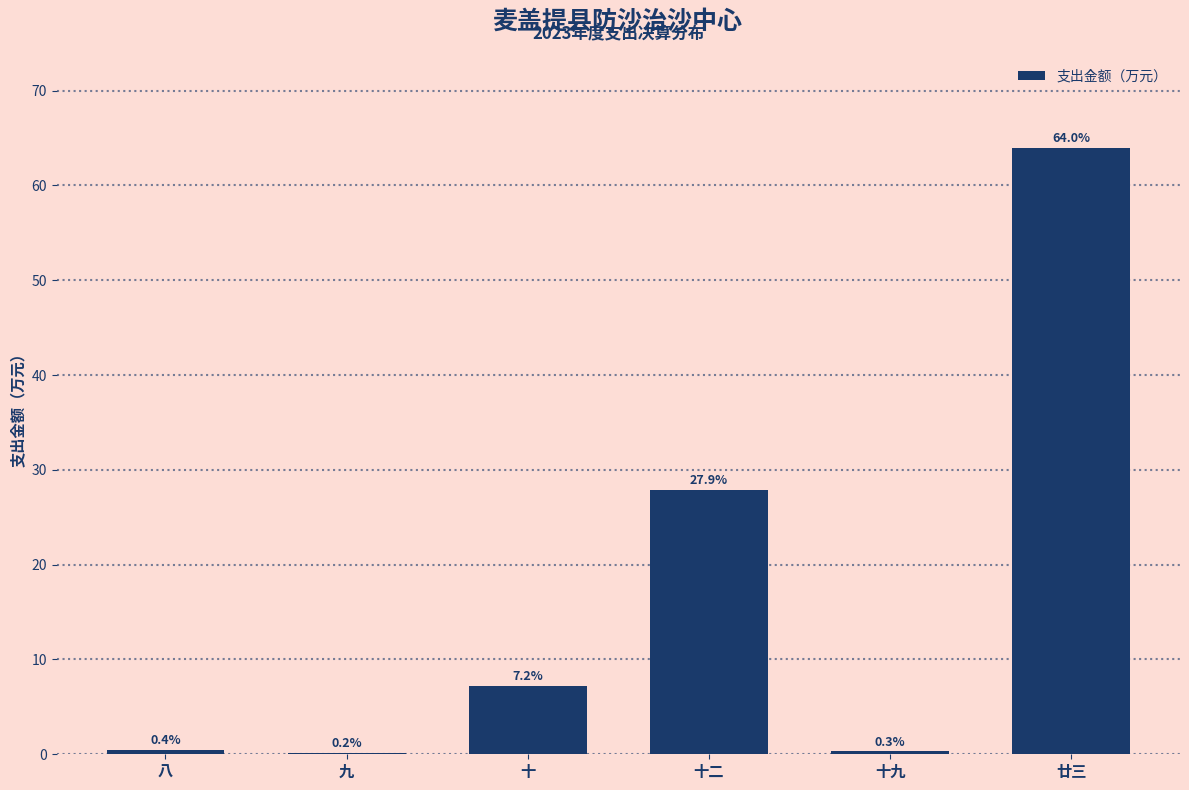

Reading left to right, extract all data points from this chart.

八=0.4	九=0.2	十=7.2	十二=27.9	十九=0.3	廿三=64.0